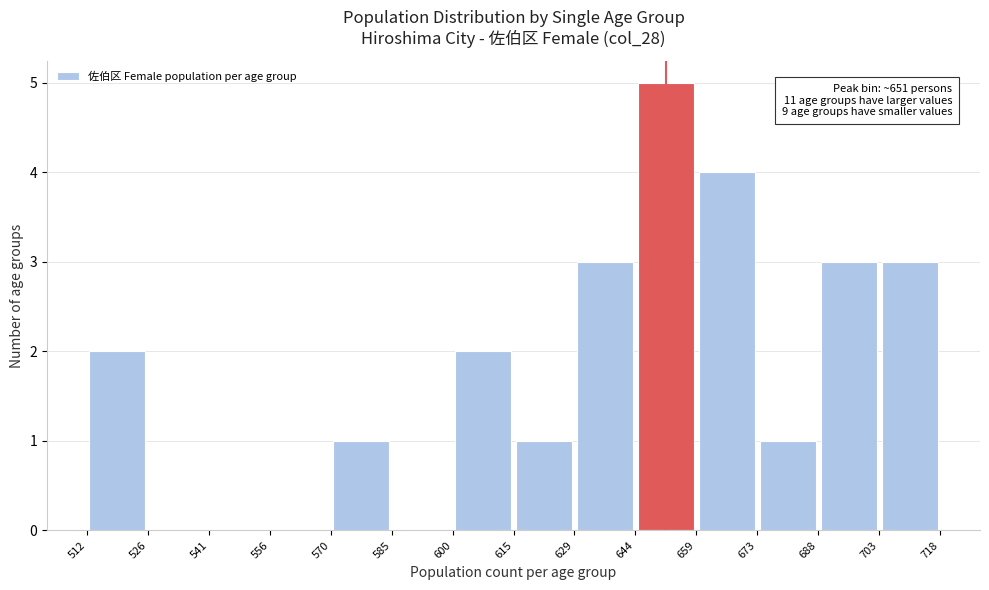

Which range on the x-axis has the tallest bar?

644 to 659